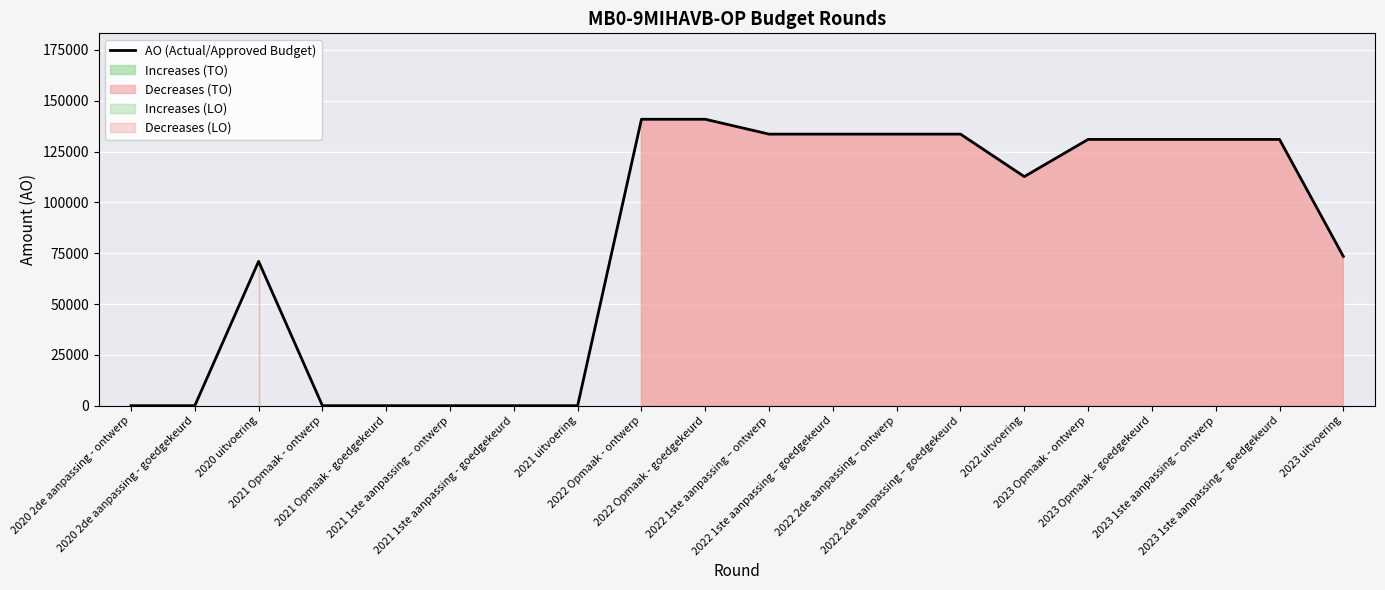

What is the ratio of the value at 2023 1ste aanpassing – goedgekeurd to the value at 2023 Opmaak – goedgekeurd?

1.0